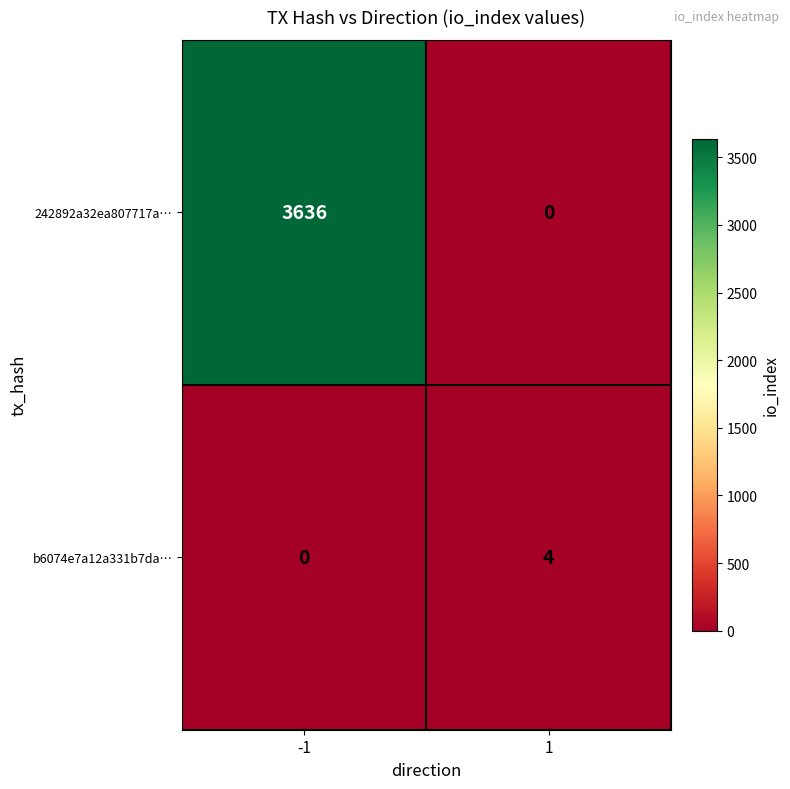

The value of b6074e7a12a331b7da… at 1 is 6. True or false?

False